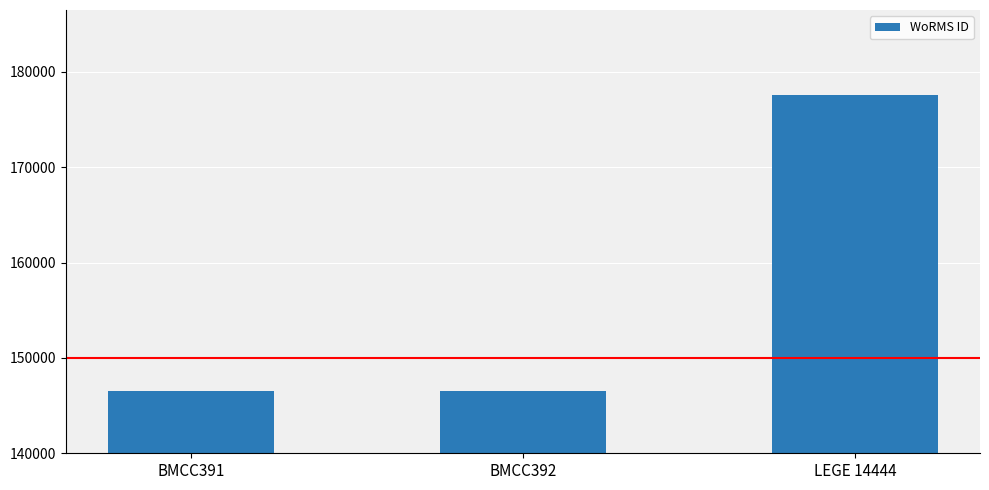

What is the maximum value shown in the chart?

177615